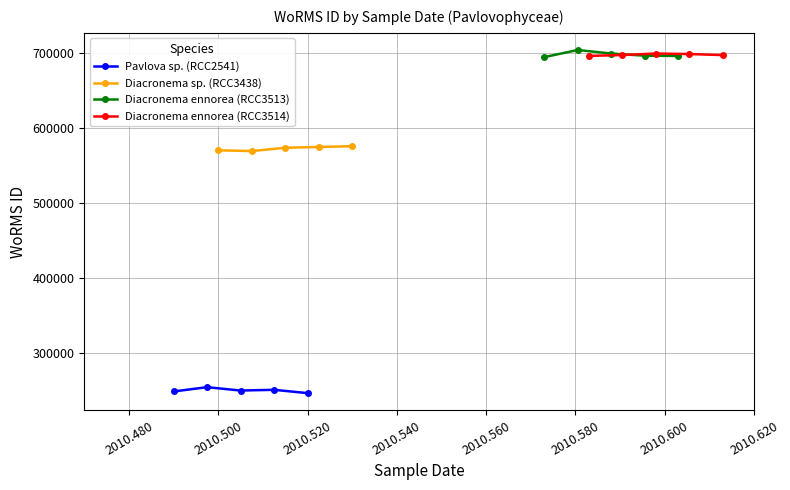

Count the number of categories in the chart.

5